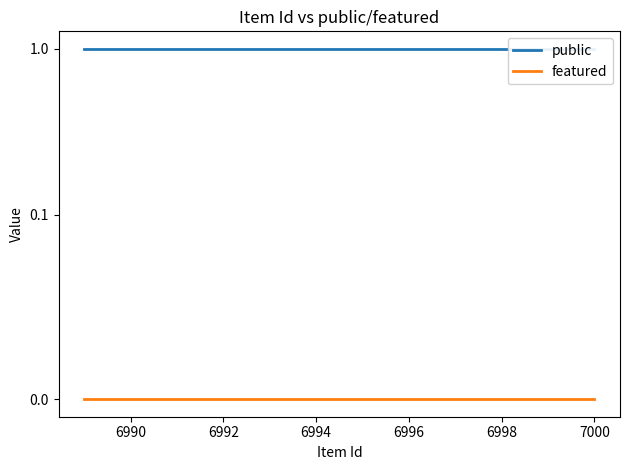

Is this an area chart (filled region under the line)?

No